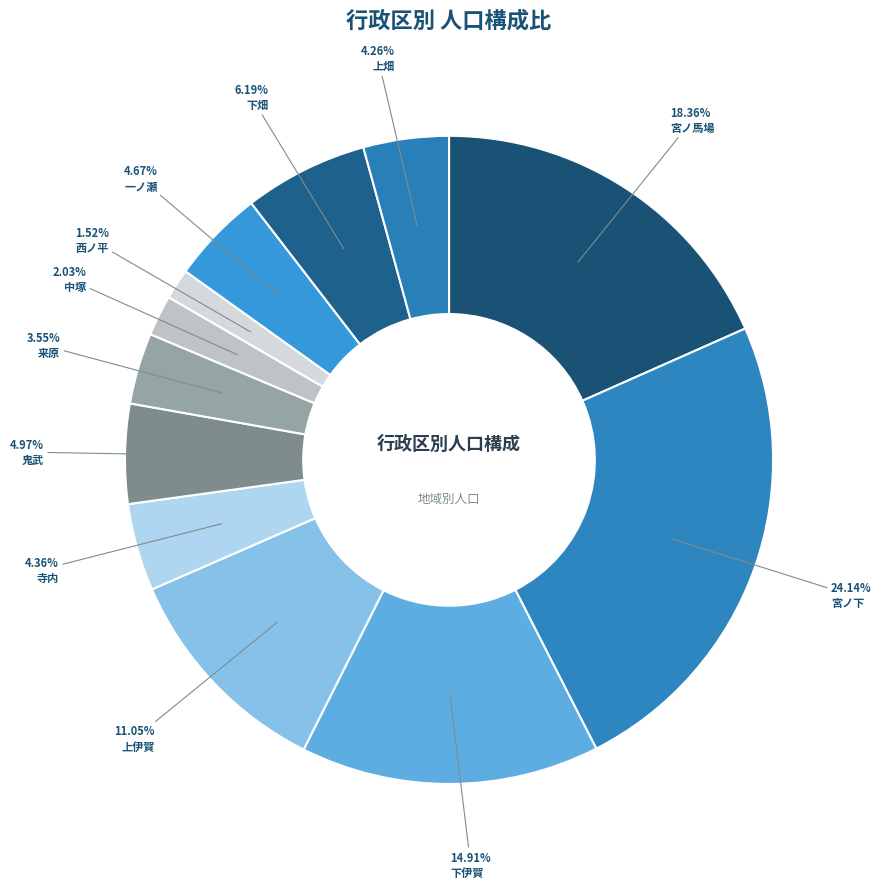

To the nearest percent, what is the combined percentage of 宮ノ馬場 and 上畑?

23%